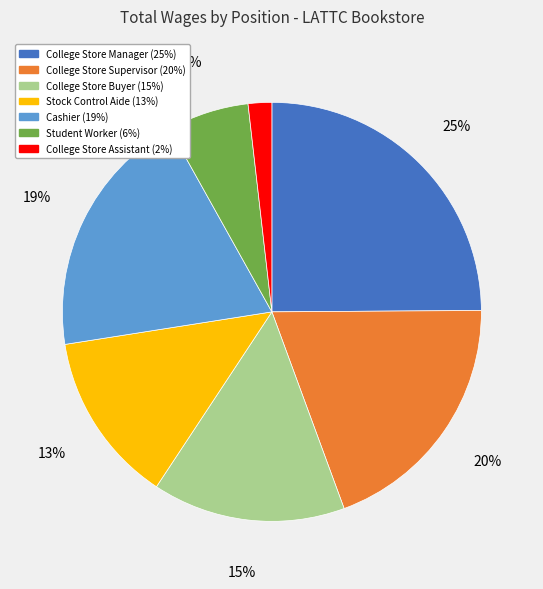

The College Store Manager slice represents 11% of the pie. True or false?

False